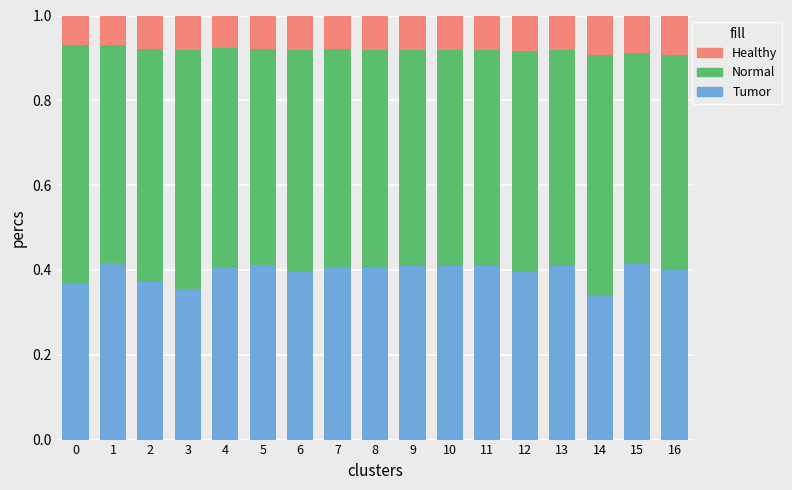

The value of Tumor at 0 is 0.4. True or false?

True